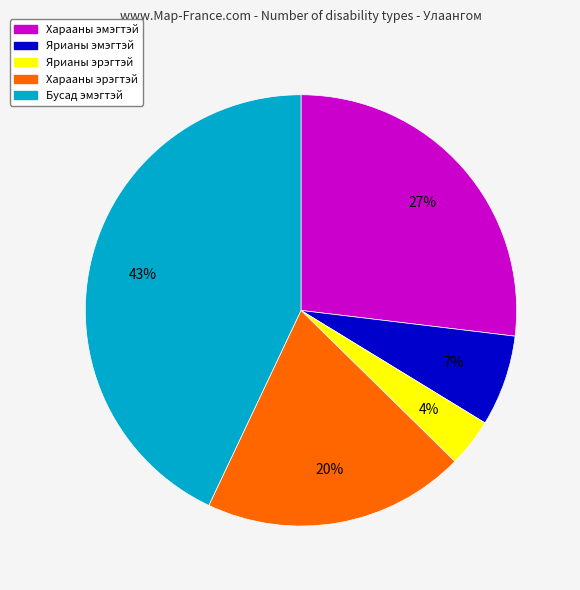

What percentage is the Харааны эрэгтэй slice, to the nearest percent?

20%